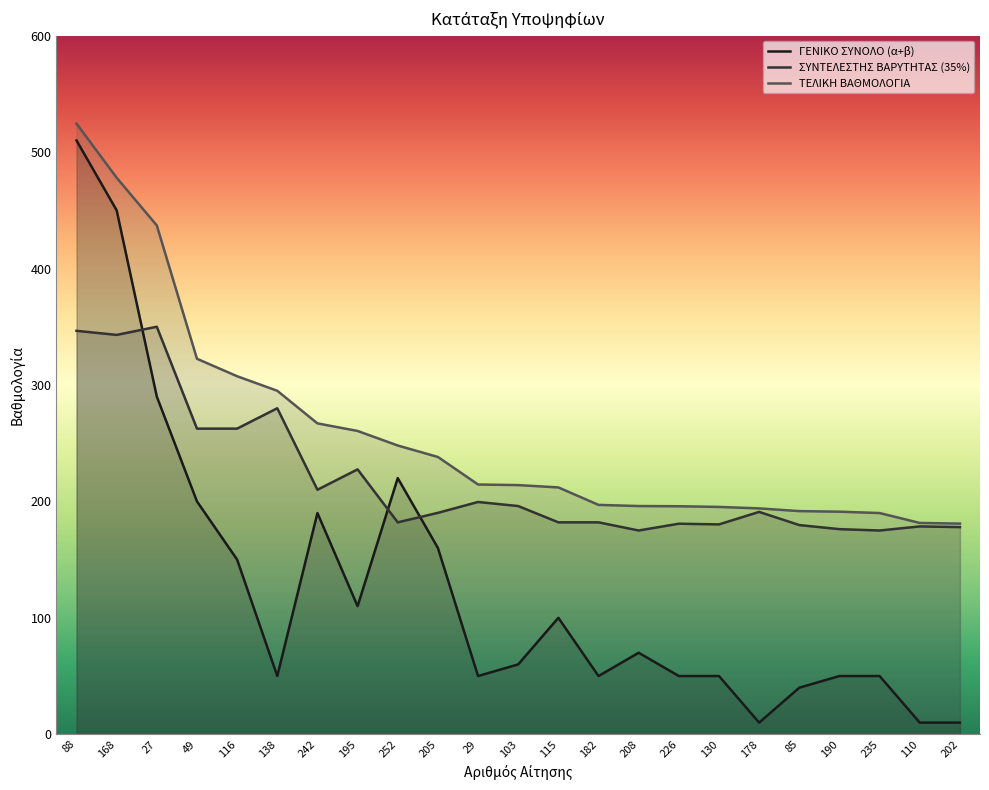

How many intersections are there between ΓΕΝΙΚΟ ΣΥΝΟΛΟ (α+β) and ΣΥΝΤΕΛΕΣΤΗΣ ΒΑΡΥΤΗΤΑΣ (35%)?

3